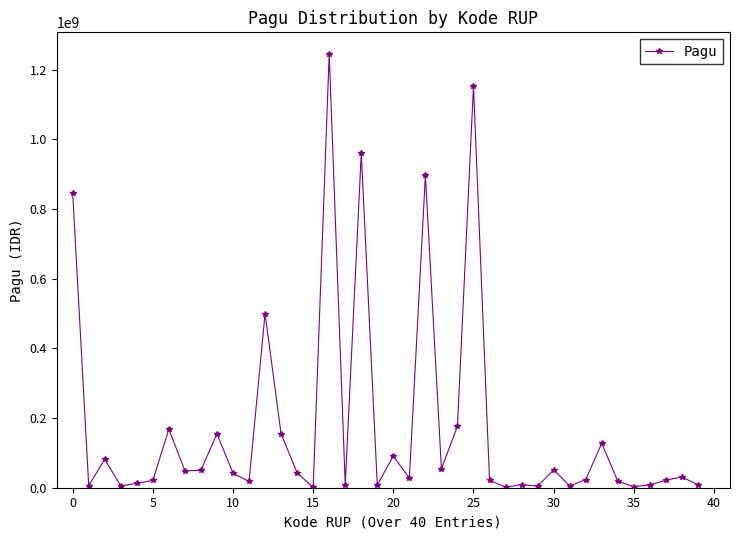

What is the difference between the maximum and minimum values?

1244080000